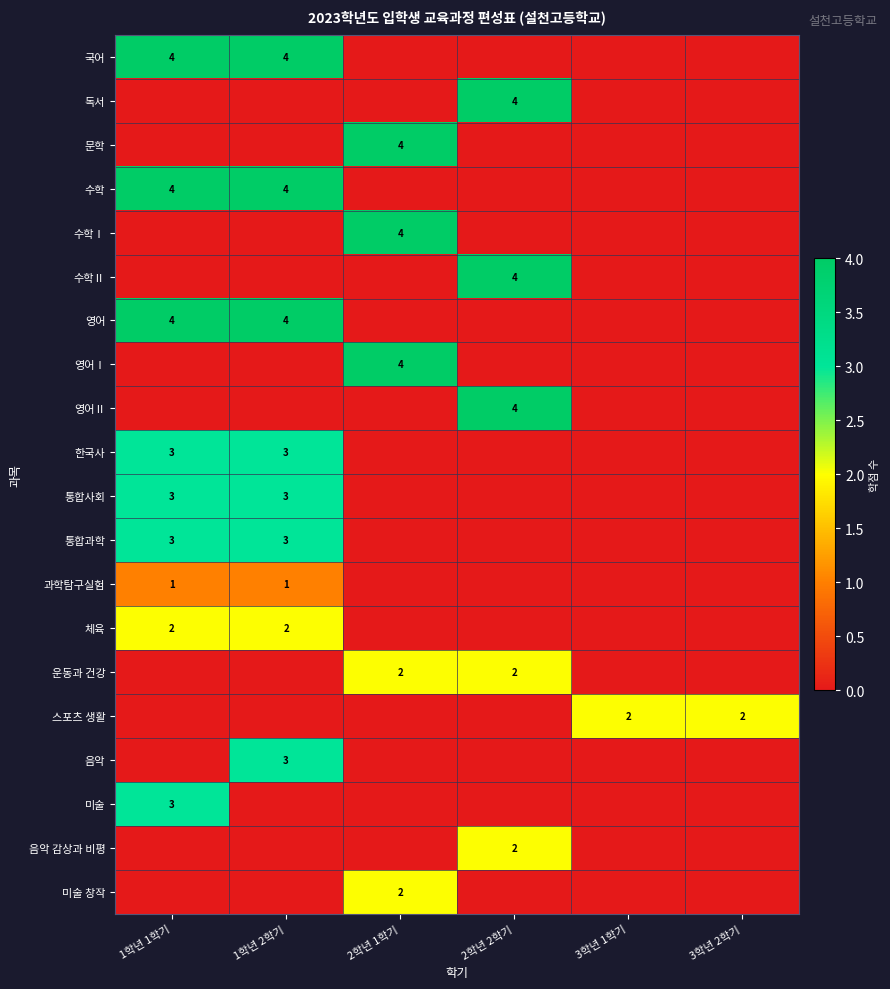

The value of 과학탐구실험 at 1학년 2학기 is 1. True or false?

True